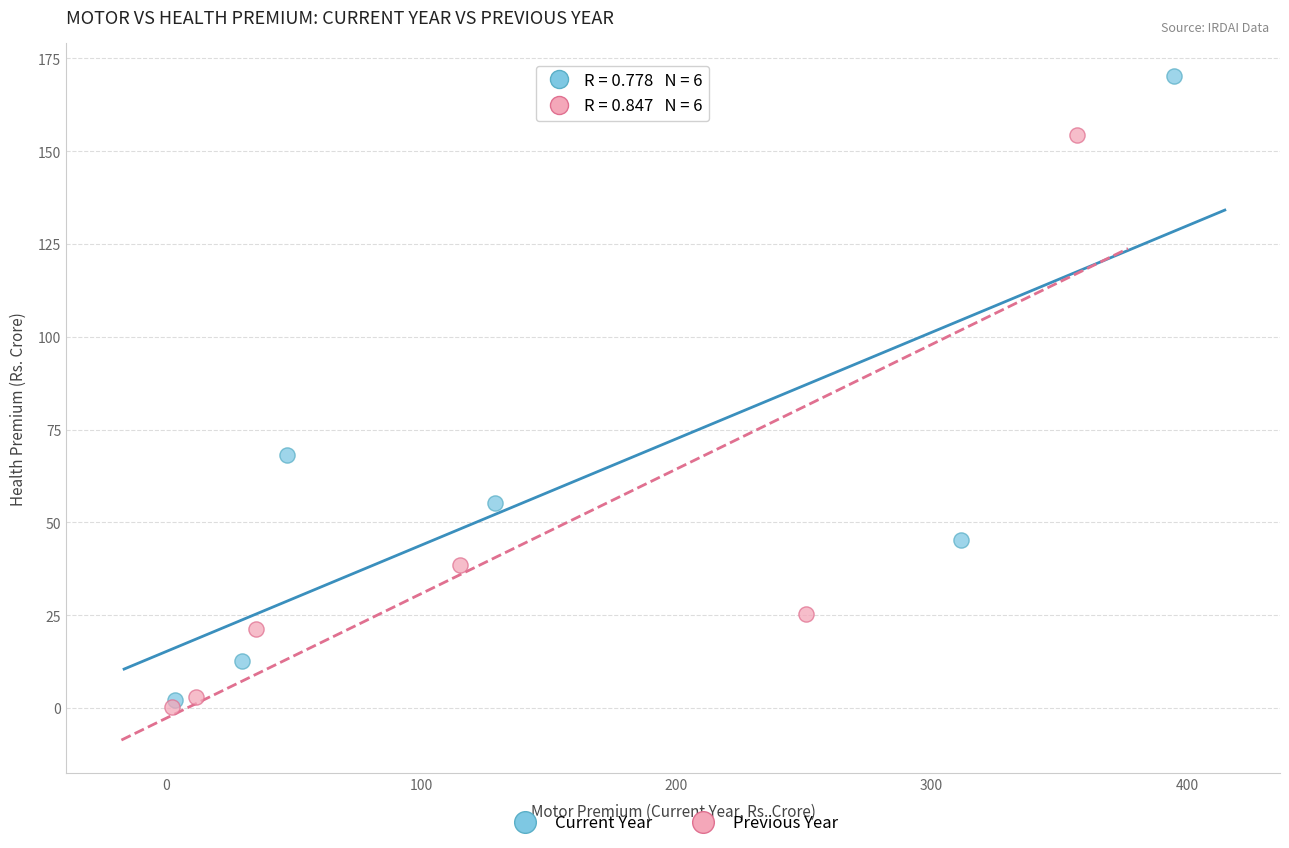

Which series reaches the maximum Y coordinate?

Current Year